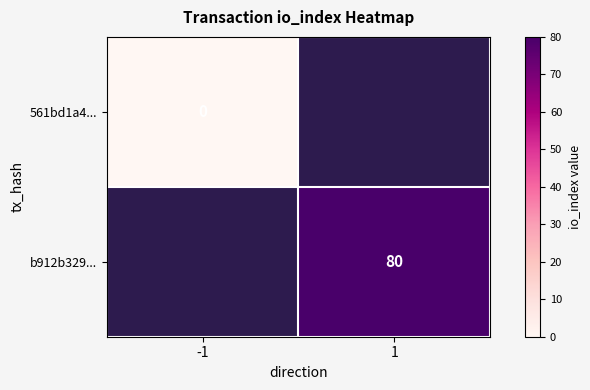

True or false: b912b329... has a value of 140 at 1.

False